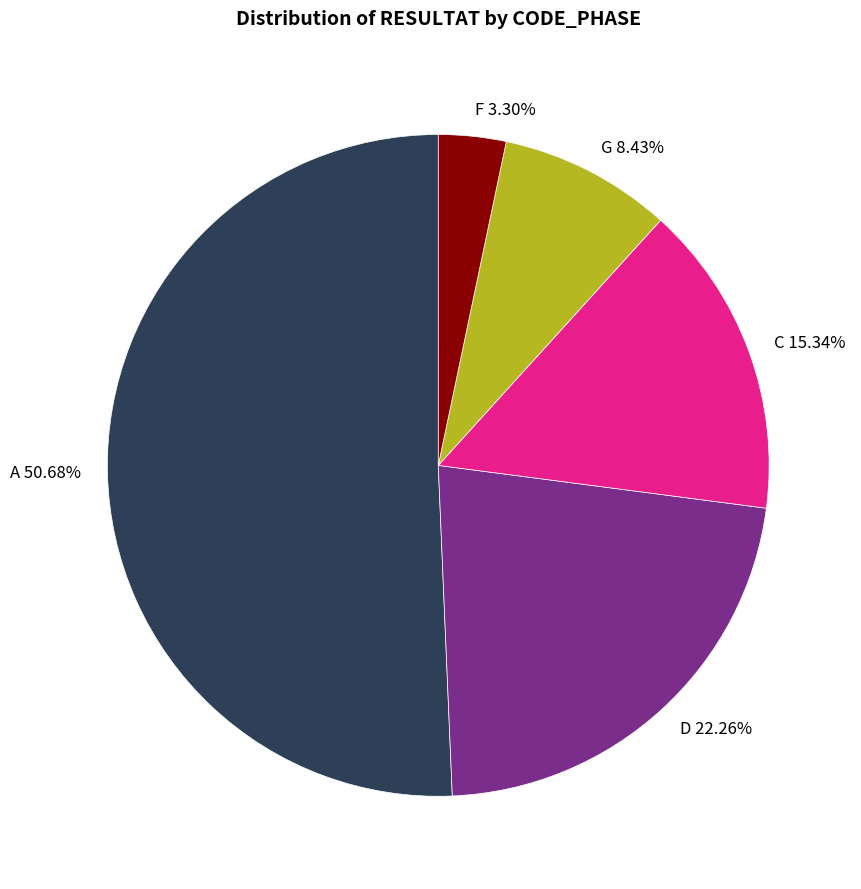

Is there any slice that represents more than half of the pie?

Yes